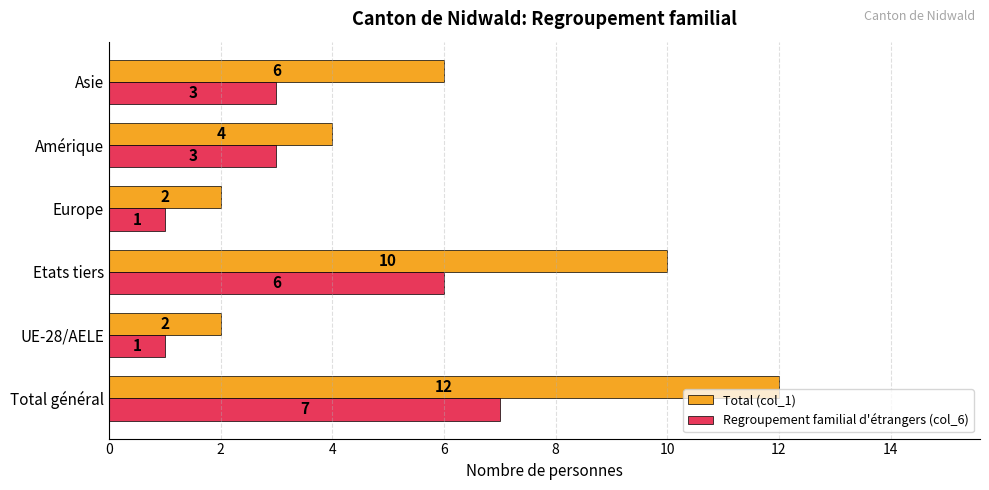

What is the difference between the maximum and minimum values in the Regroupement familial d'étrangers (col_6) series?

6